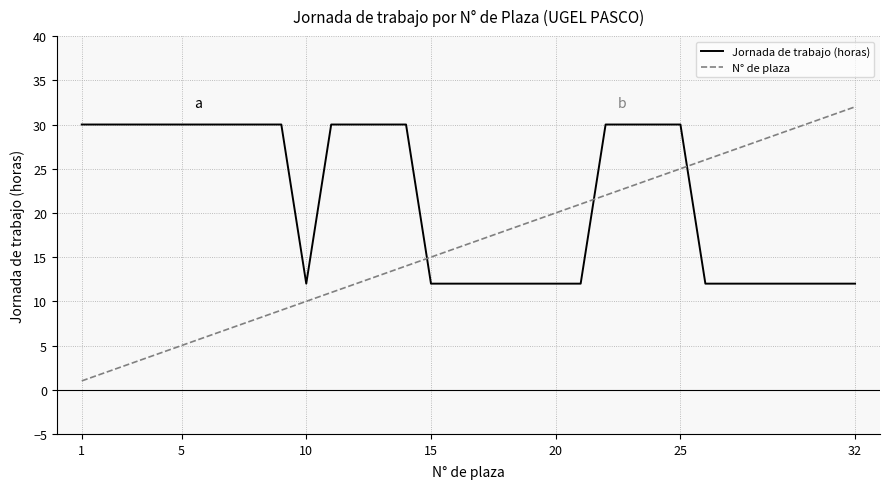

Does the chart display data point markers on the line(s)?

No